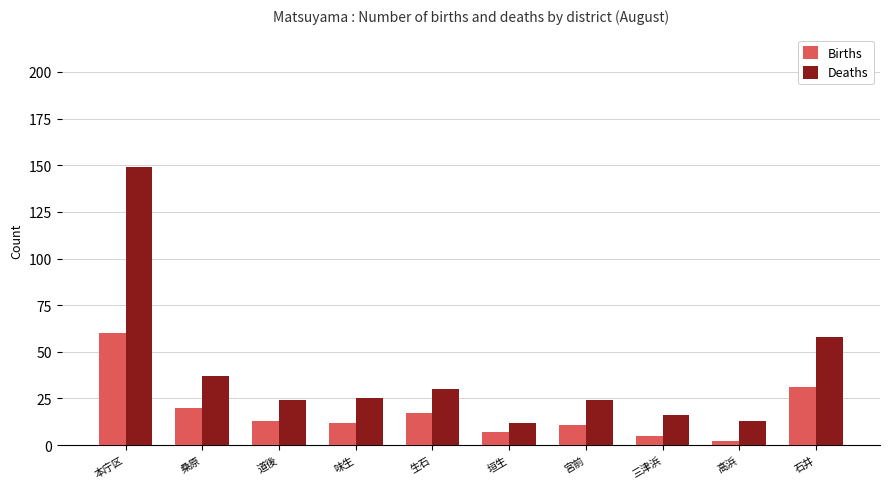

How many data points does each series have?

10